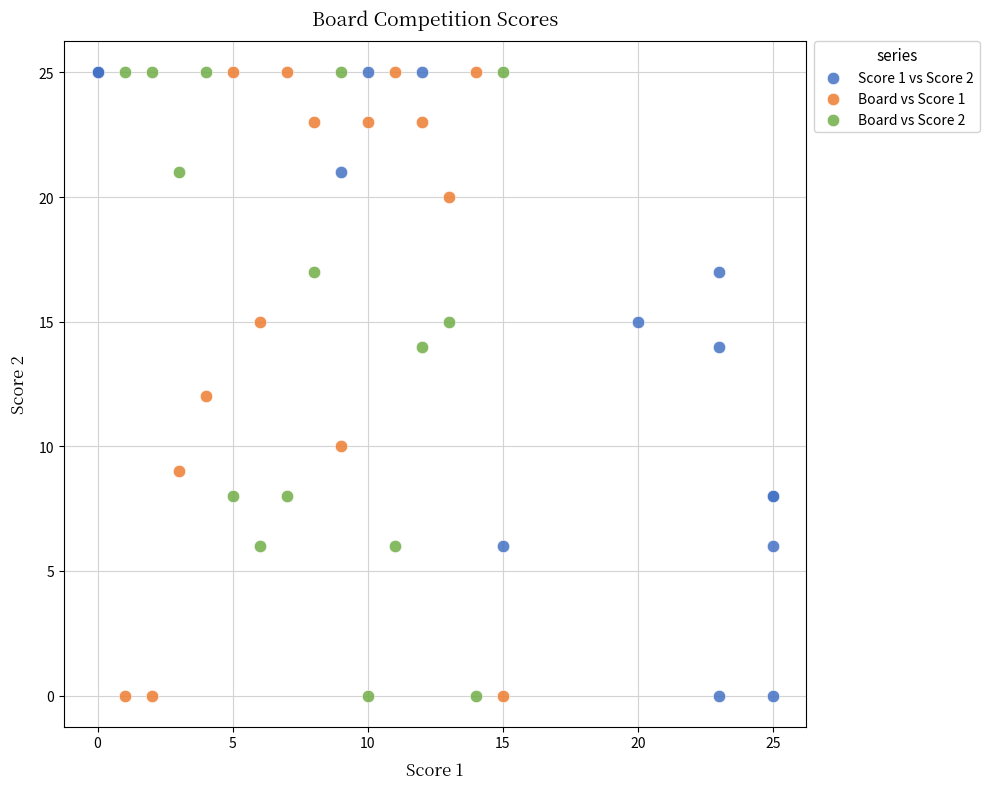

What are all the series names shown in the legend?

Score 1 vs Score 2, Board vs Score 1, Board vs Score 2